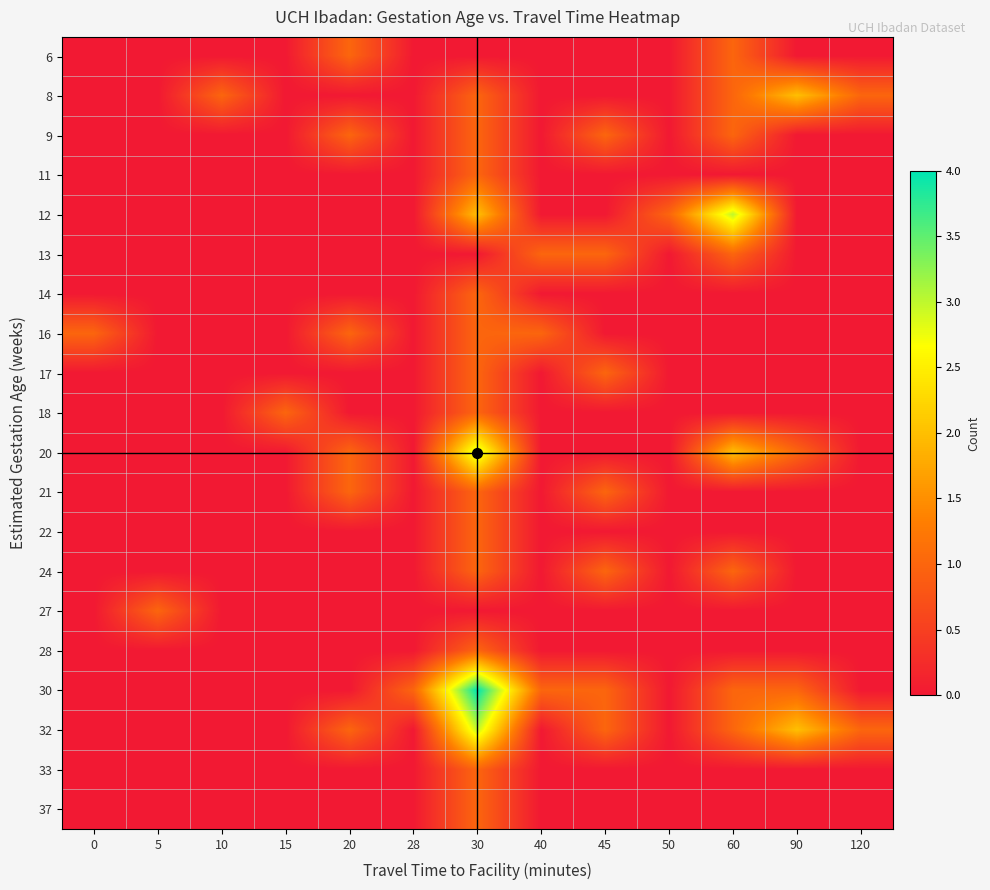

Reading right to left, list all the values displayed in this chart.

6: 120=0	90=0	60=1	50=0	45=0	40=0	30=0	28=0	20=1	15=0	10=0	5=0	0=0
8: 120=1	90=2	60=1	50=0	45=0	40=0	30=1	28=0	20=0	15=0	10=1	5=0	0=0
9: 120=0	90=0	60=1	50=0	45=1	40=0	30=1	28=0	20=1	15=0	10=0	5=0	0=0
11: 120=0	90=0	60=0	50=0	45=0	40=0	30=1	28=0	20=0	15=0	10=0	5=0	0=0
12: 120=0	90=0	60=3	50=1	45=0	40=0	30=2	28=0	20=0	15=0	10=0	5=0	0=0
13: 120=0	90=0	60=1	50=0	45=1	40=1	30=0	28=0	20=0	15=0	10=0	5=0	0=0
14: 120=0	90=0	60=0	50=0	45=0	40=0	30=1	28=0	20=0	15=0	10=0	5=0	0=0
16: 120=0	90=0	60=0	50=0	45=0	40=1	30=1	28=0	20=1	15=0	10=0	5=0	0=1
17: 120=0	90=0	60=0	50=0	45=1	40=0	30=1	28=0	20=0	15=0	10=0	5=0	0=0
18: 120=0	90=0	60=0	50=0	45=0	40=0	30=1	28=0	20=0	15=1	10=0	5=0	0=0
20: 120=0	90=1	60=2	50=0	45=0	40=0	30=3	28=0	20=1	15=0	10=0	5=0	0=0
21: 120=0	90=0	60=0	50=0	45=1	40=0	30=1	28=0	20=1	15=0	10=0	5=0	0=0
22: 120=0	90=0	60=0	50=0	45=0	40=0	30=1	28=0	20=0	15=0	10=0	5=0	0=0
24: 120=0	90=0	60=1	50=0	45=1	40=0	30=1	28=0	20=0	15=0	10=0	5=0	0=0
27: 120=0	90=0	60=0	50=0	45=0	40=0	30=0	28=0	20=0	15=0	10=0	5=1	0=0
28: 120=0	90=0	60=0	50=0	45=0	40=0	30=1	28=0	20=0	15=0	10=0	5=0	0=0
30: 120=0	90=1	60=1	50=0	45=1	40=1	30=4	28=1	20=0	15=0	10=0	5=0	0=0
32: 120=1	90=2	60=1	50=0	45=1	40=0	30=3	28=0	20=1	15=0	10=0	5=0	0=0
33: 120=0	90=0	60=0	50=0	45=0	40=0	30=1	28=0	20=0	15=0	10=0	5=0	0=0
37: 120=0	90=0	60=0	50=0	45=0	40=0	30=1	28=0	20=0	15=0	10=0	5=0	0=0